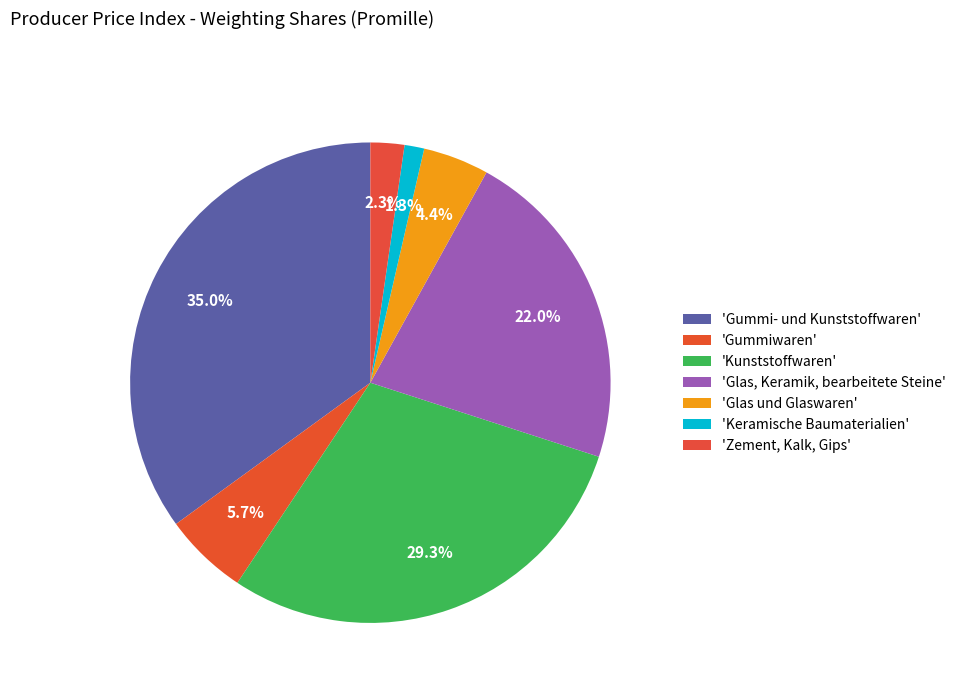

To the nearest percent, what is the difference between the largest and smallest slice percentages?

34%